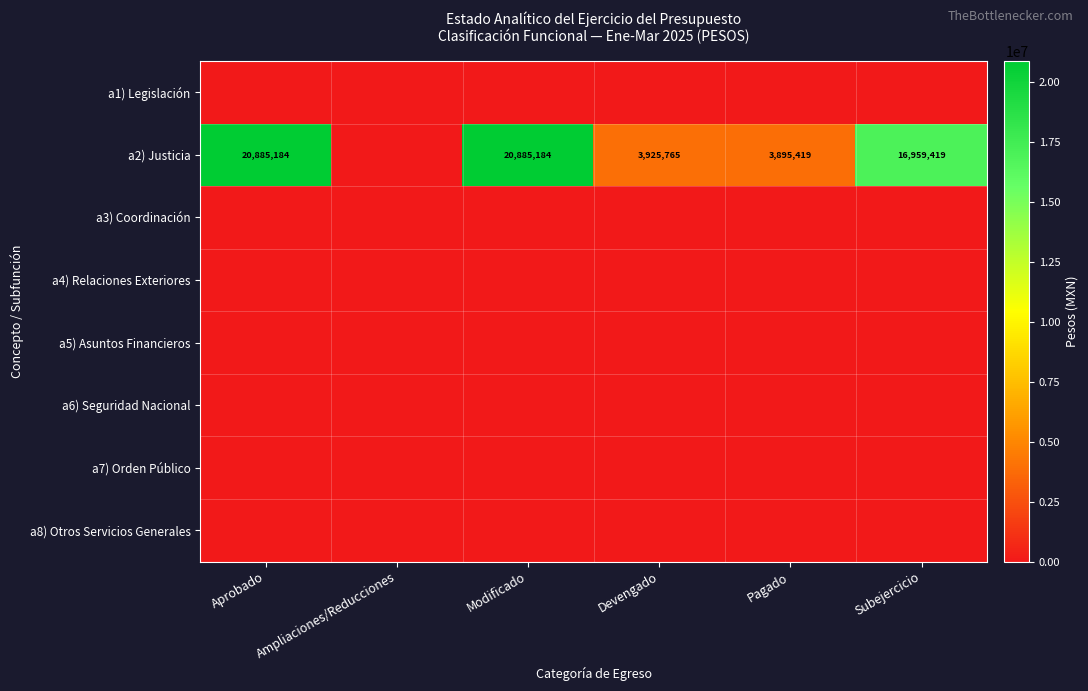

At which category is the sum across all series the highest?

Aprobado